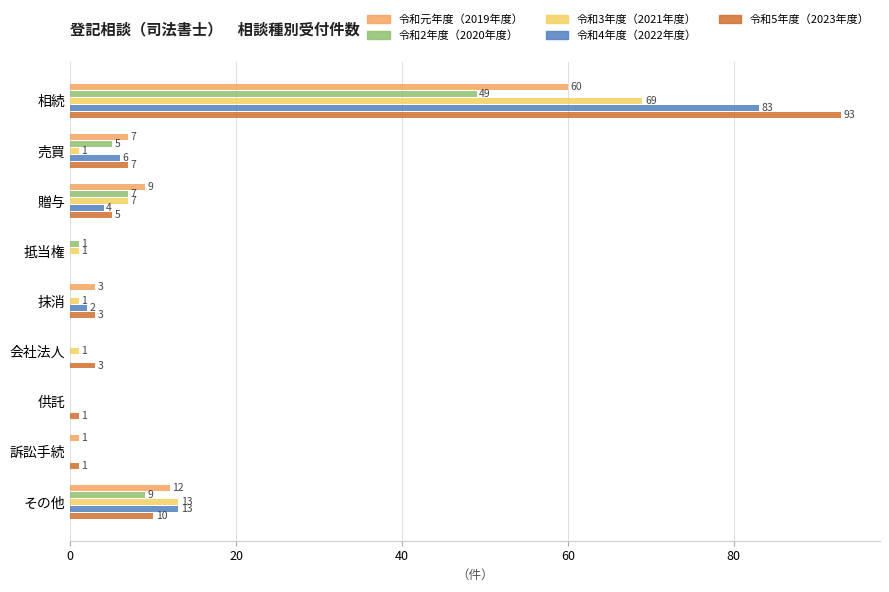

Is it true that 令和5年度（2023年度） equals 64 at 抵当権?

False